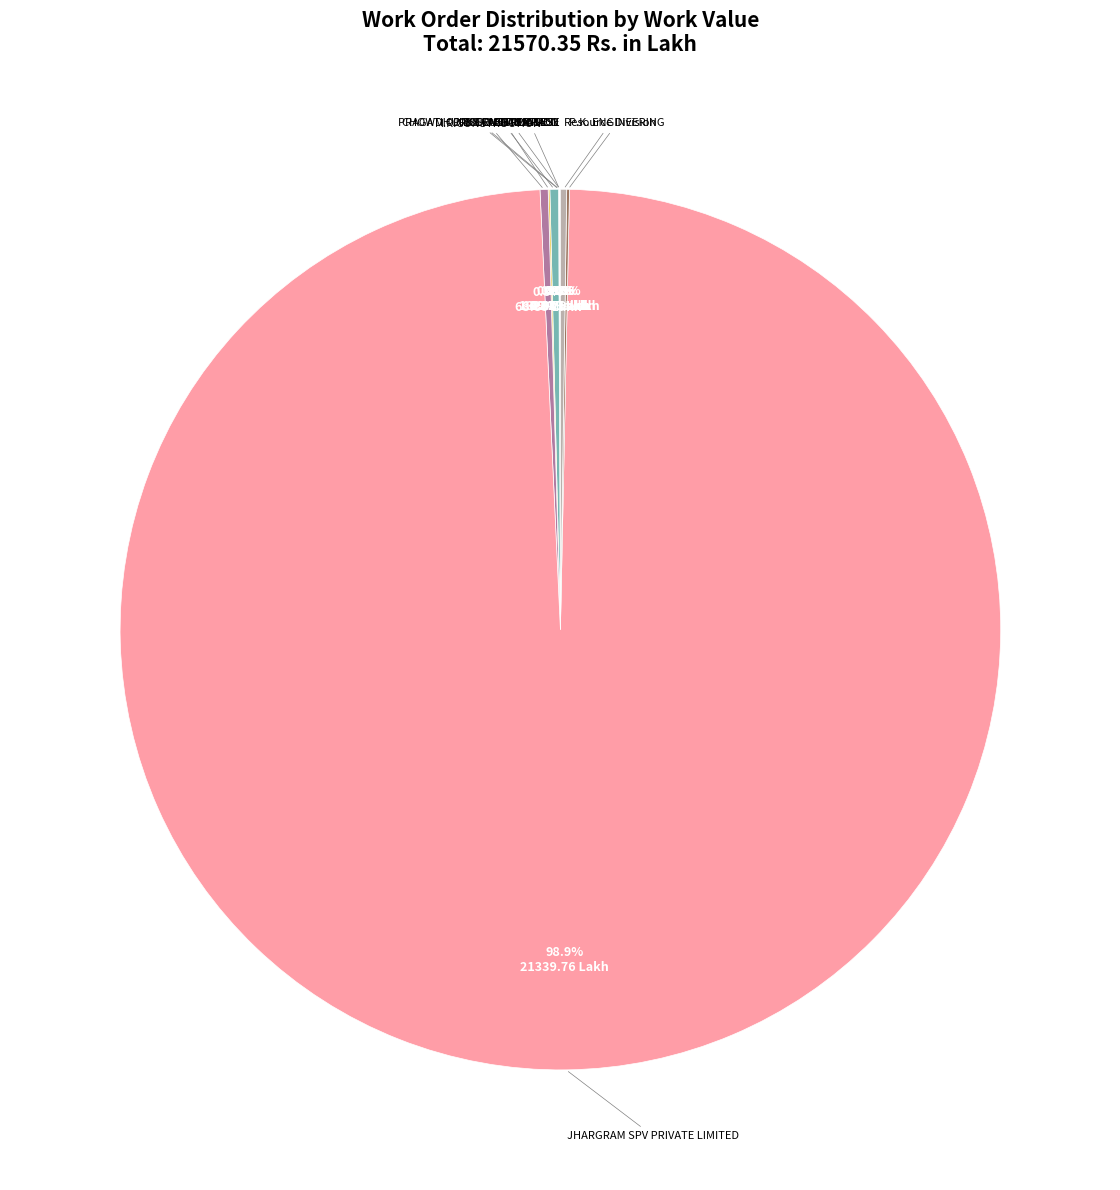

Does any single category account for the majority?

Yes